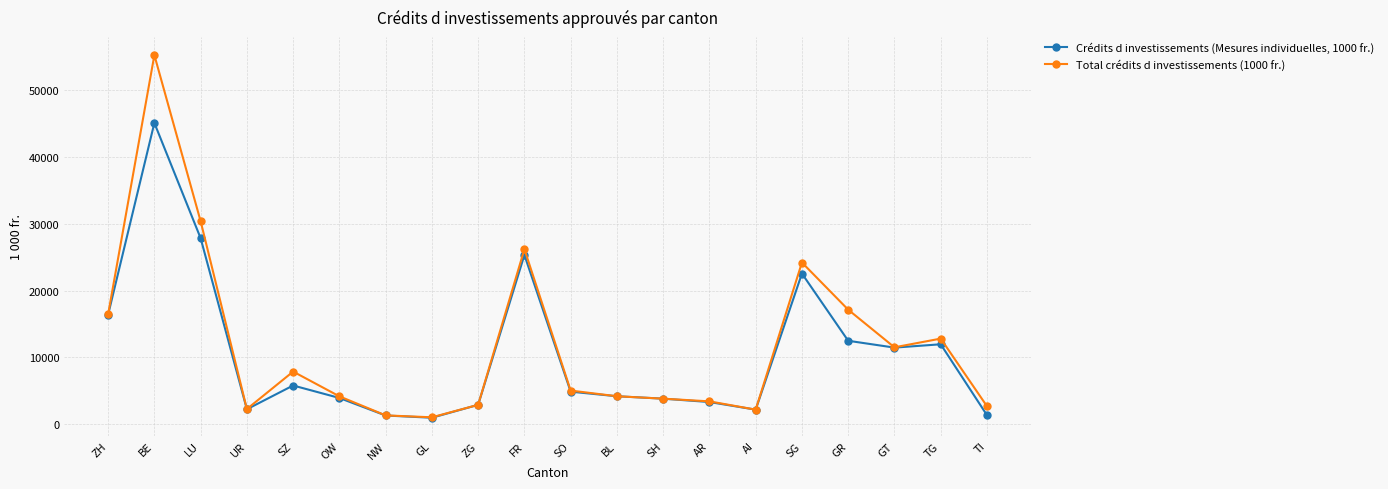

What is the approximate value of Total crédits d investissements (1000 fr.) at GR?

17145.0